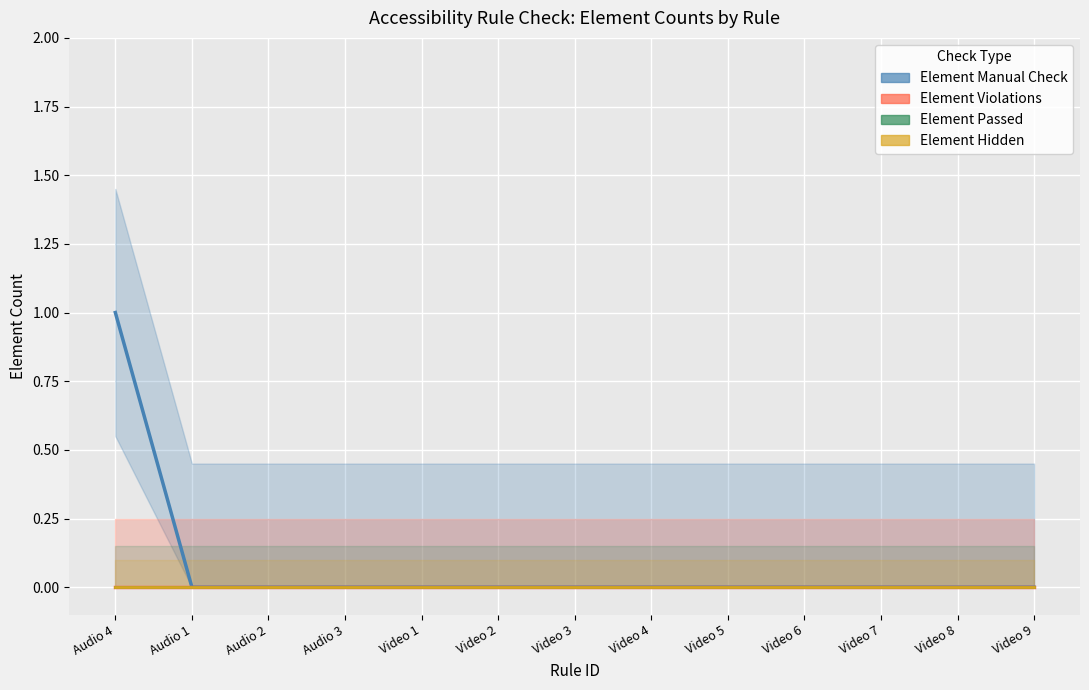

True or false: Element Passed has more than 2 points higher than both neighbors.

False